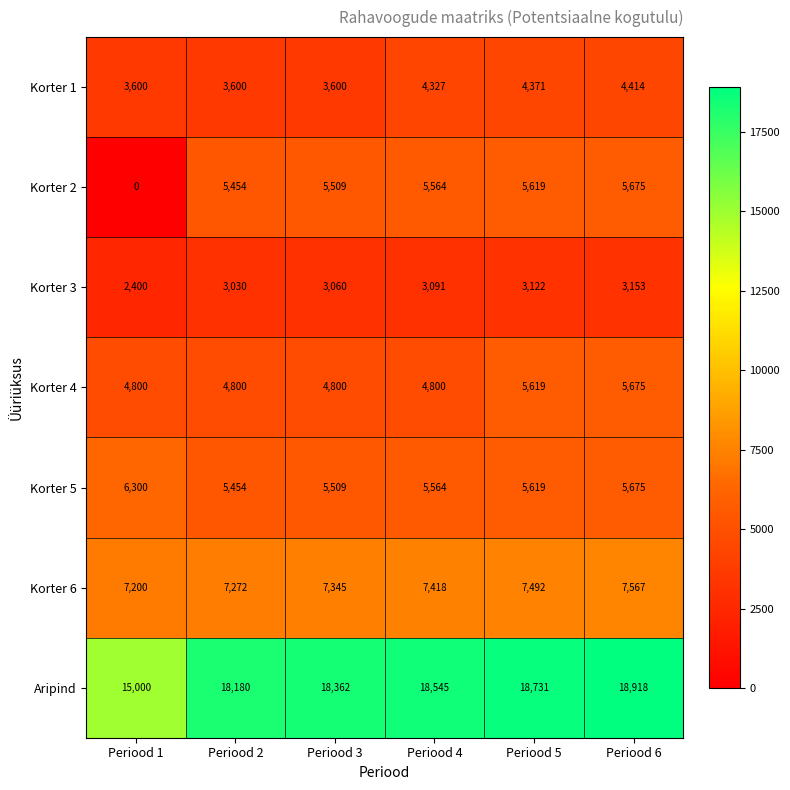

The Aripind series shows 18362 at Periood 3. True or false?

True